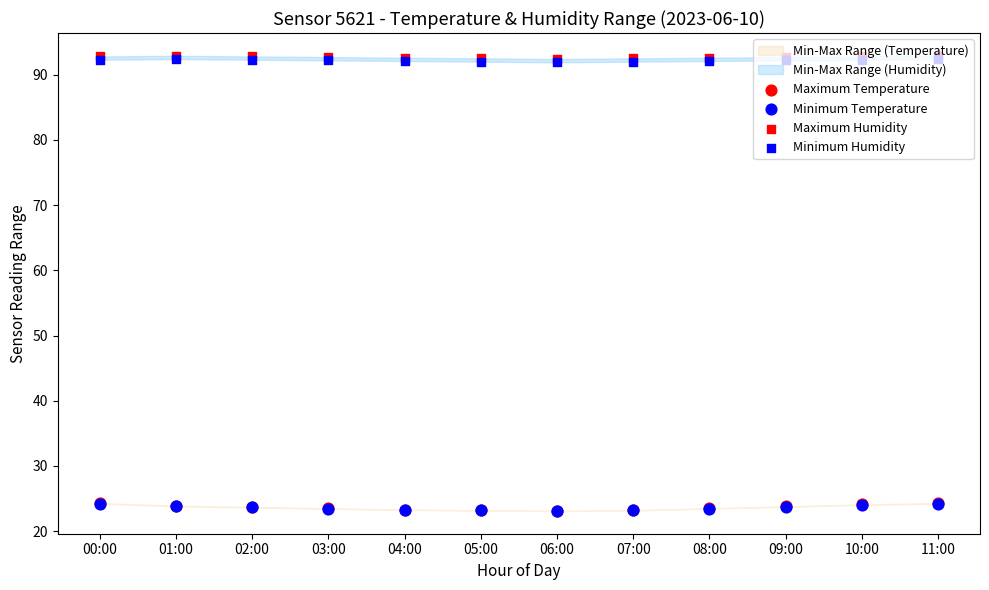

What is the total value across all series at 09:00?

232.5